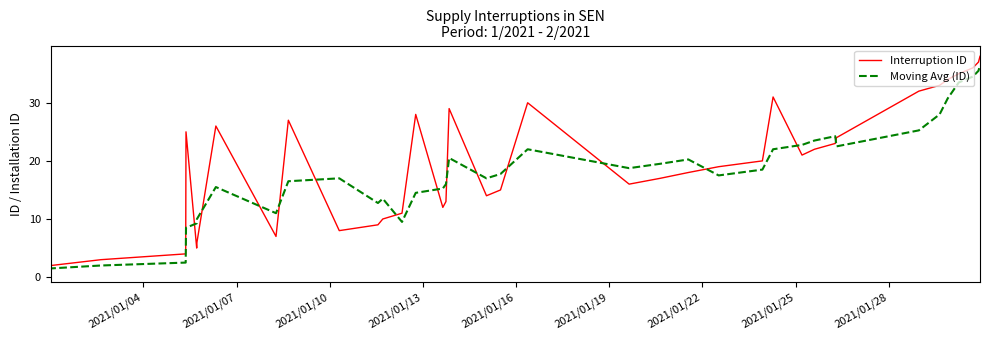

What is the minimum value for Interruption ID?

1.0